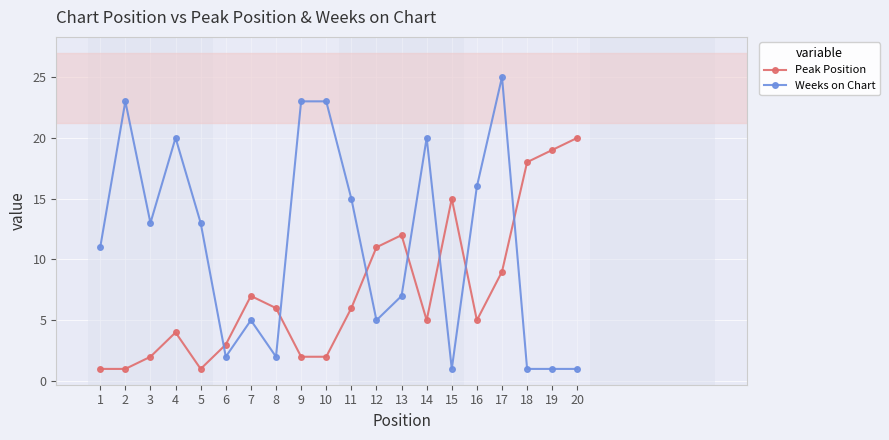

Is it true that Weeks on Chart equals 2 at 19?

False